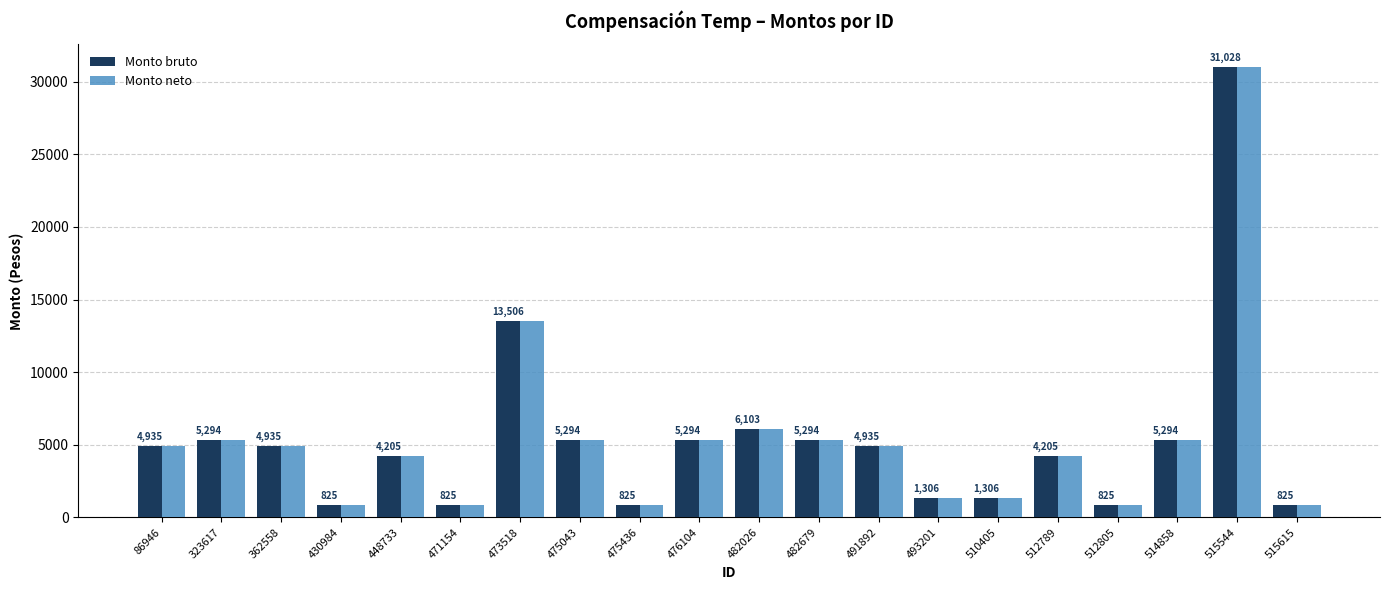

How many data points in Monto bruto are less than 4935?

9